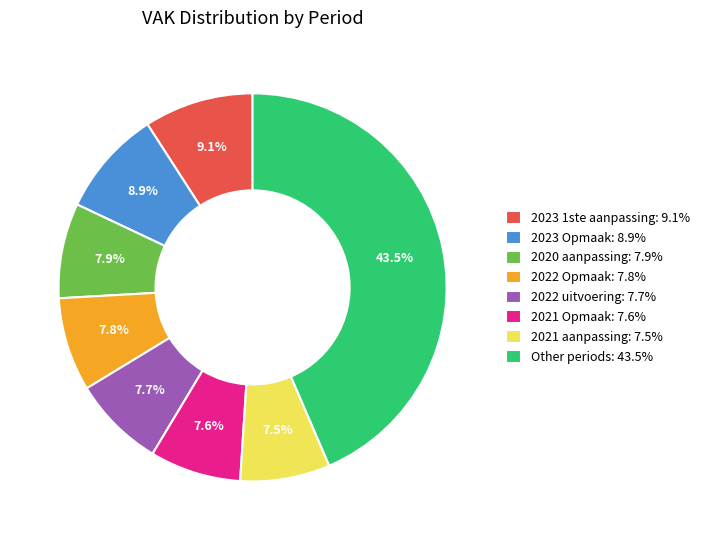

Does any single category account for the majority?

No